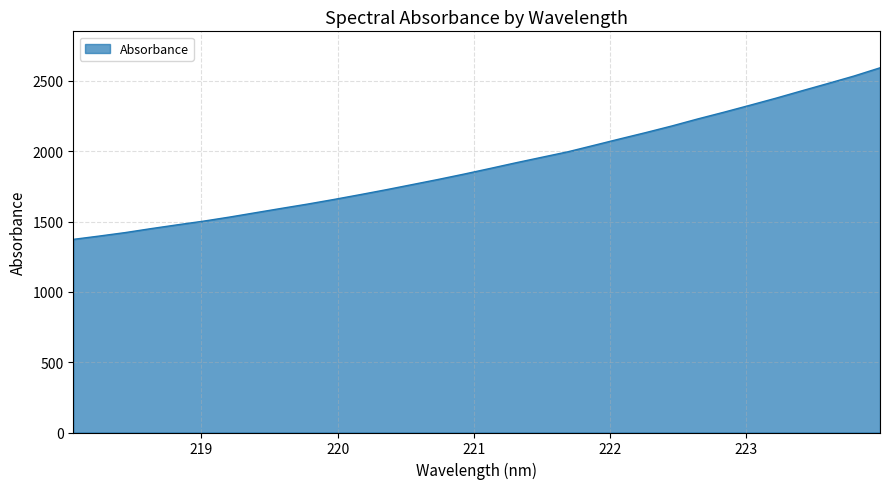

Does the chart have visible grid lines?

Yes